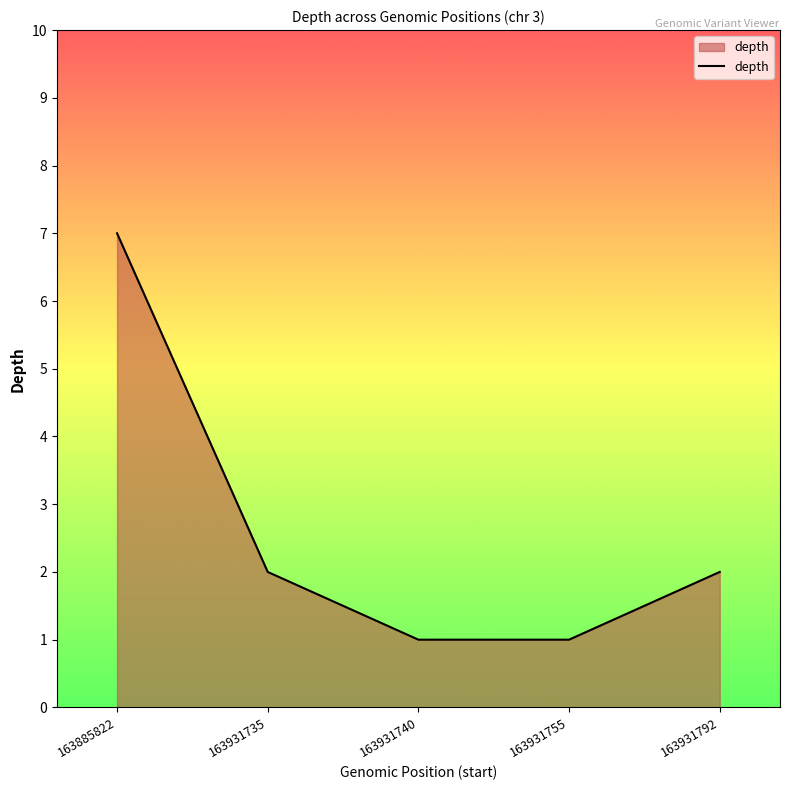

True or false: there are more than 0 points higher than both neighbors.

False